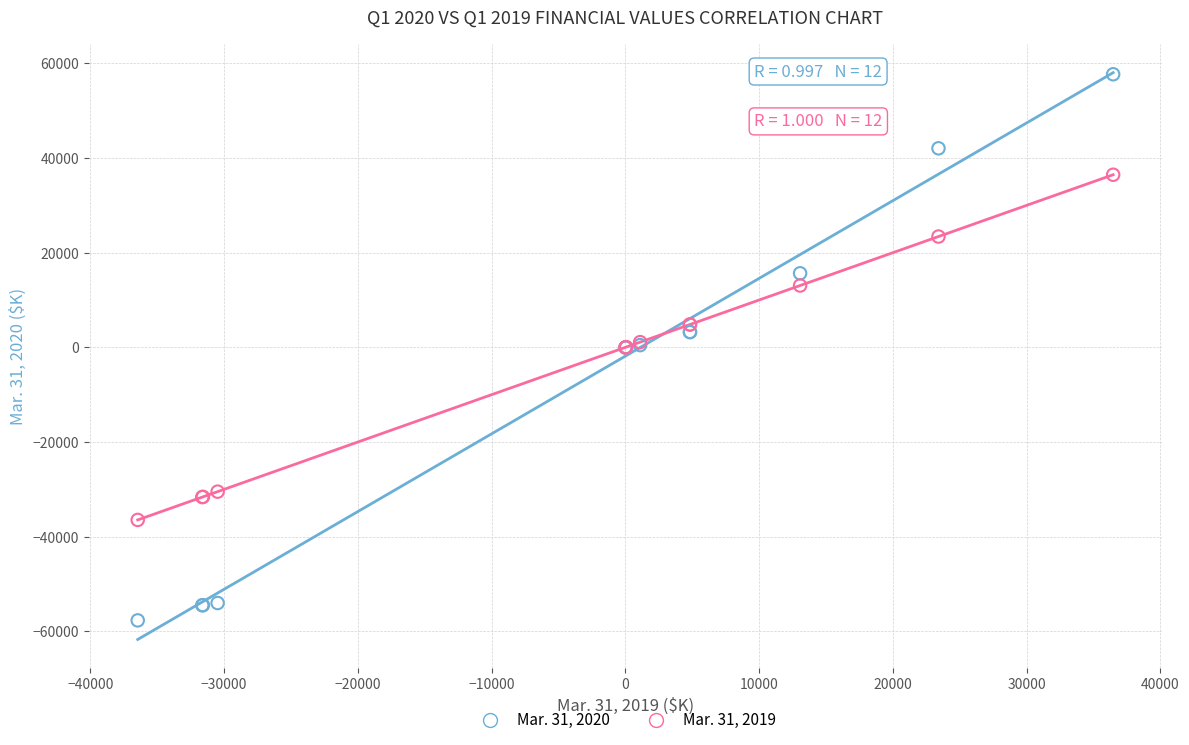

What is the X range (max minus min) for the scatter plot?

72922